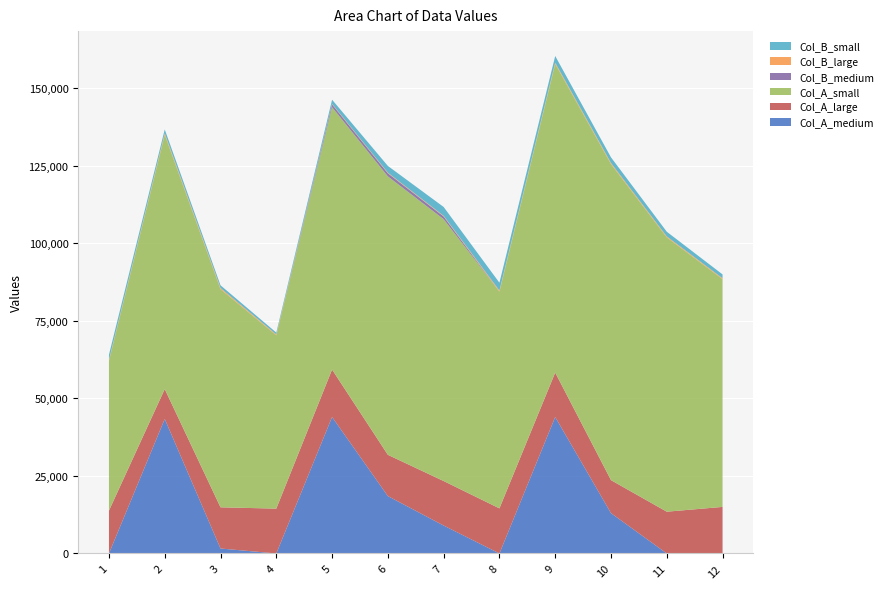

Reading left to right, what are all the values shown in this chart?

Col_A_medium: 1=0	2=43369	3=1594	4=0	5=43998	6=18500	7=9002	8=0	9=44000	10=13000	11=0	12=0
Col_A_large: 1=13804	2=9635	3=13279	4=14457	5=15303	6=13306	7=14350	8=14538	9=14322	10=10640	11=13466	12=15009
Col_A_small: 1=48305	2=82039	3=70354	4=55897	5=84592	6=89786	7=84438	8=69900	9=99578	10=101938	11=88472	12=73463
Col_B_medium: 1=0	2=0	3=0	4=0	5=914	6=1008	7=883	8=0	9=0	10=0	11=0	12=0
Col_B_large: 1=295	2=437	3=378	4=267	5=158	6=189	7=193	8=350	9=360	10=347	11=299	12=273
Col_B_small: 1=1677	2=1240	3=862	4=595	5=1351	6=2170	7=2860	8=2510	9=2150	10=1803	11=1504	12=1231